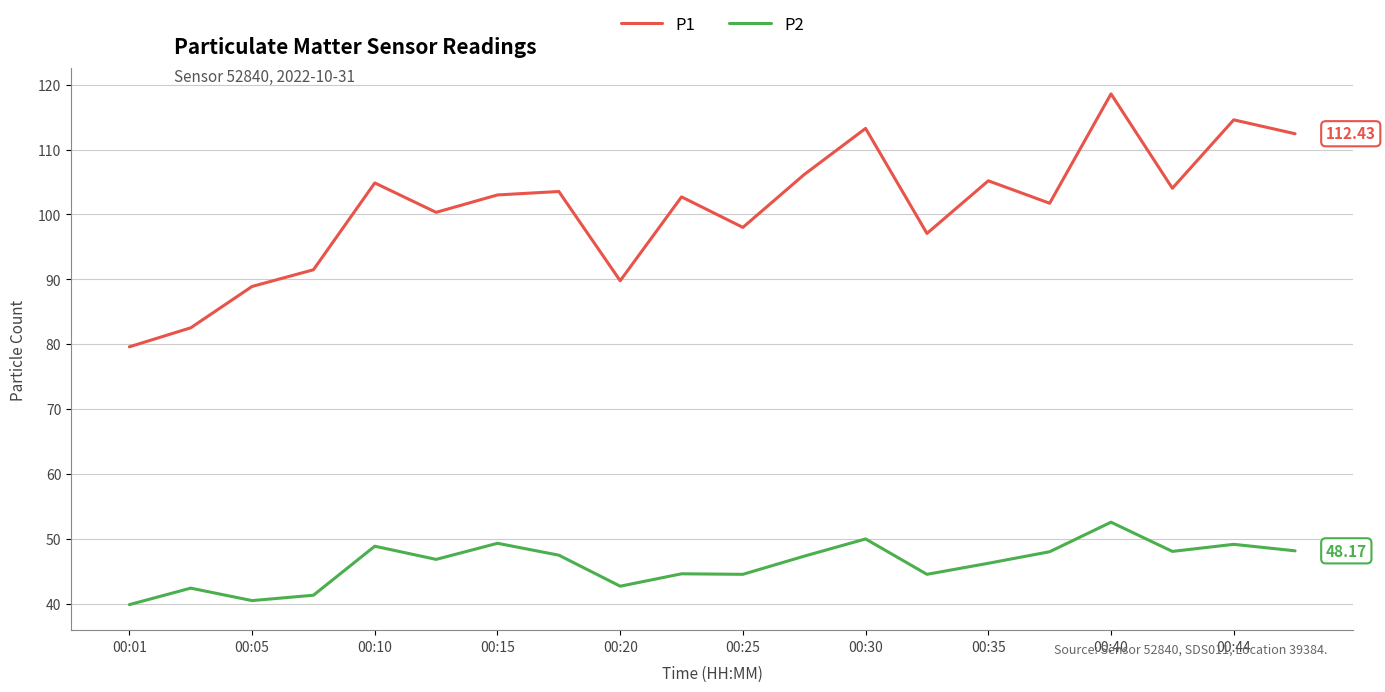

List the series in order of their peak value, highest first.

P1, P2